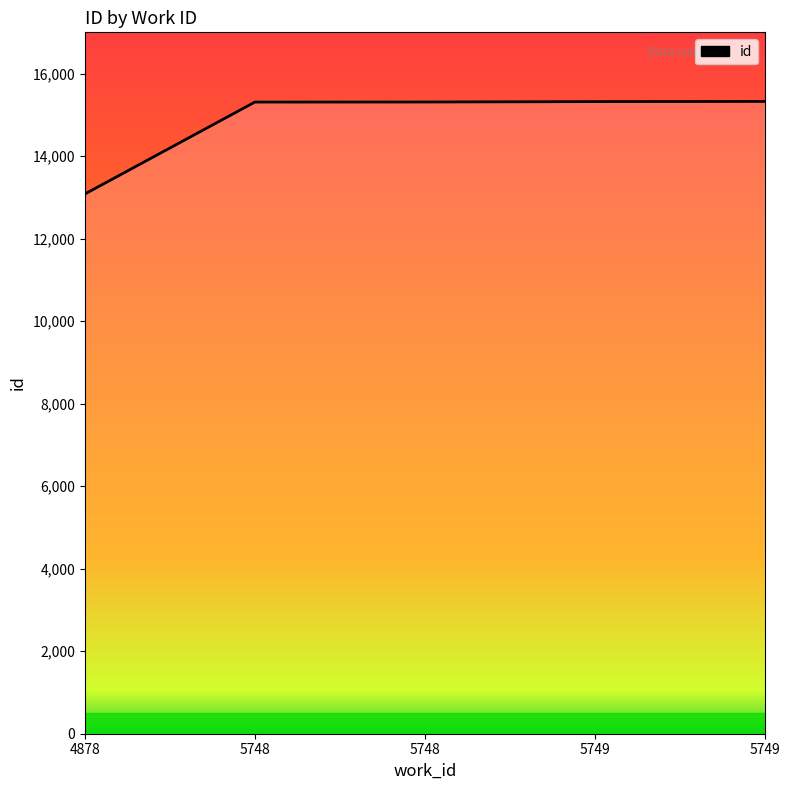

Does the chart display data point markers on the line(s)?

No